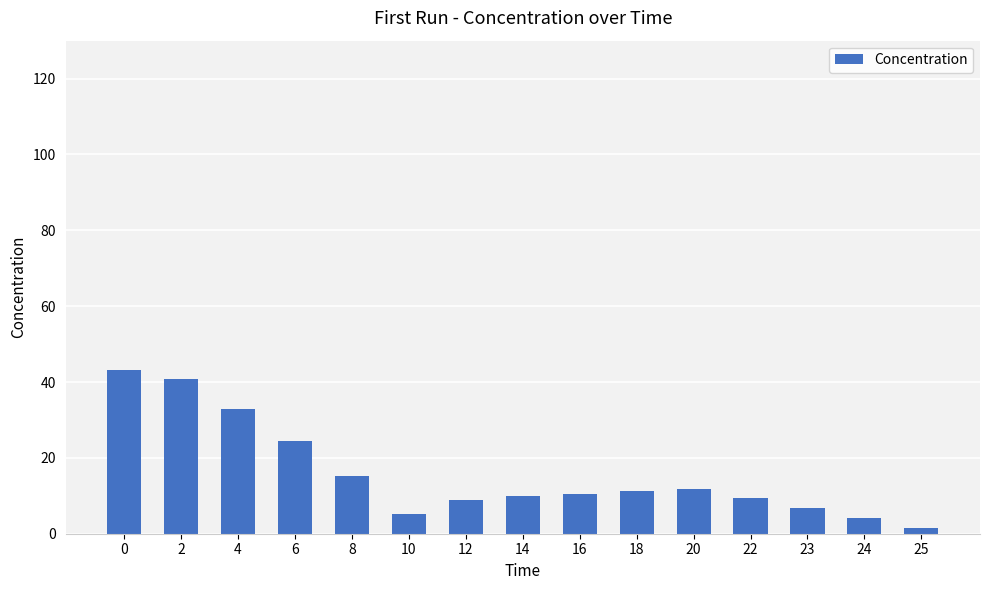

What is the approximate value at 18?

11.3